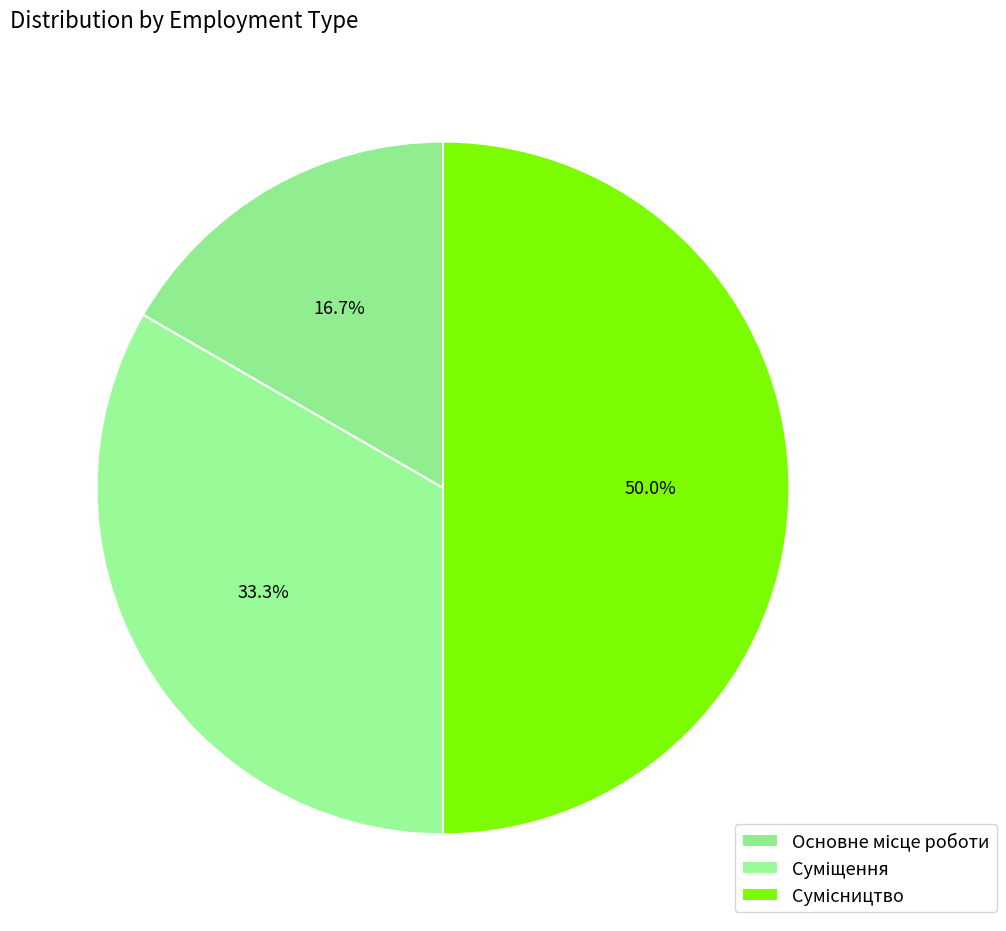

To the nearest percent, what is the difference between the Суміщення and Основне місце роботи slice percentages?

17%